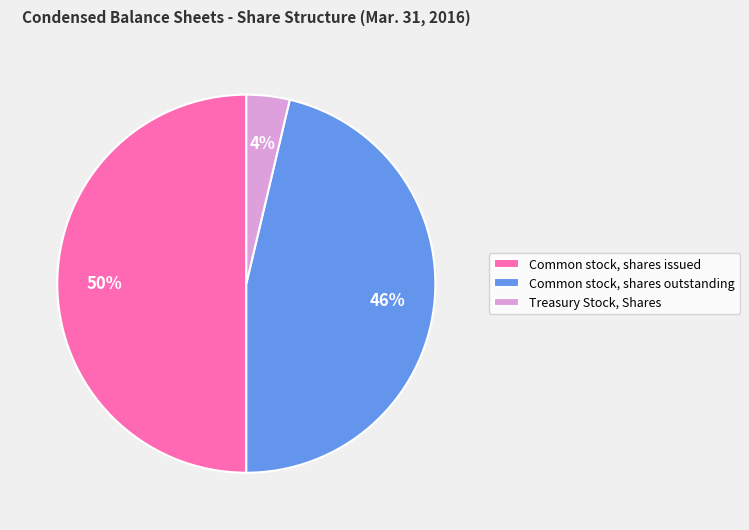

The Treasury Stock, Shares slice represents 4% of the pie. True or false?

True